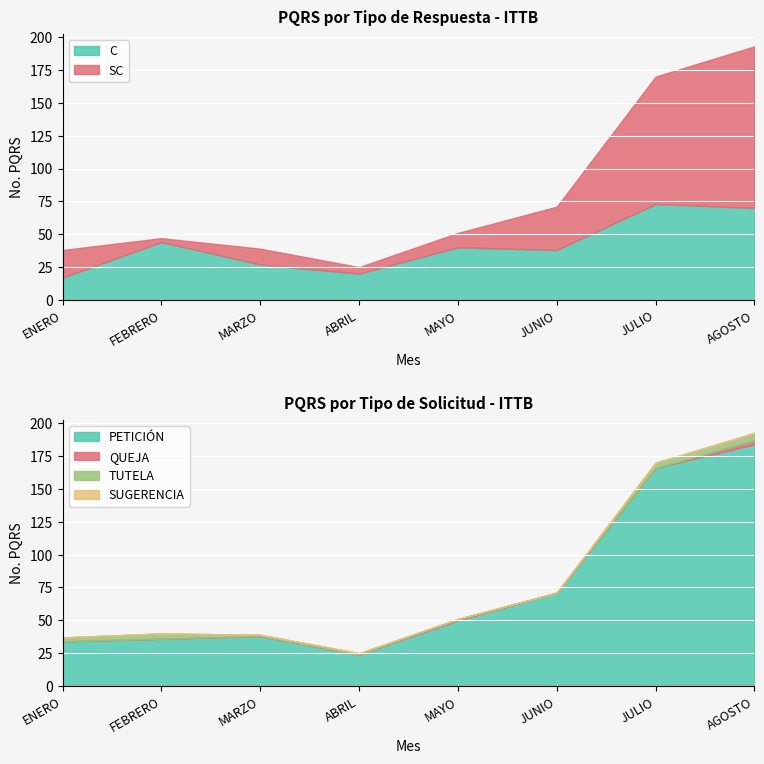

What is the label of the 2nd point from the right?

JULIO